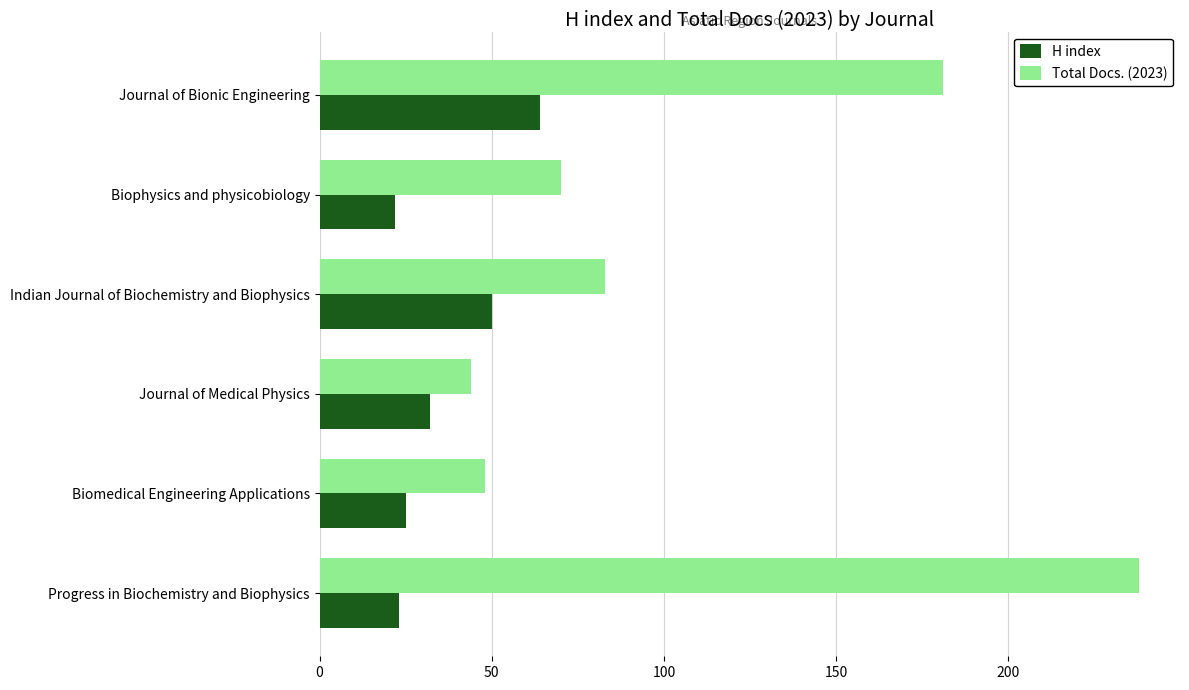

What is the total value across all series at Progress in Biochemistry and Biophysics?

261